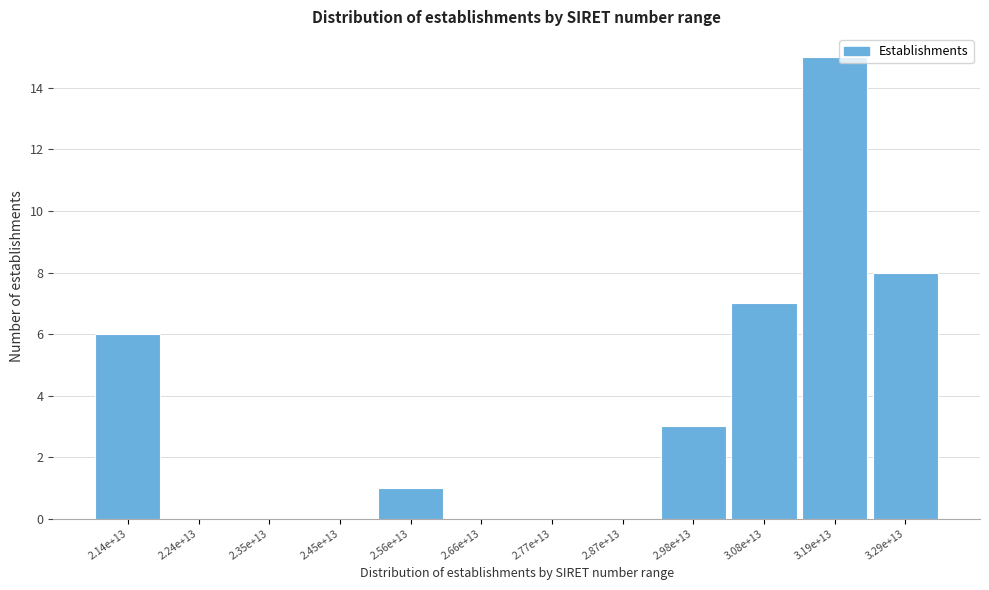

Reading left to right, what are all the values shown in this chart?

2.14e+13=6	2.24e+13=0	2.35e+13=0	2.45e+13=0	2.56e+13=1	2.66e+13=0	2.77e+13=0	2.87e+13=0	2.98e+13=3	3.08e+13=7	3.19e+13=15	3.29e+13=8